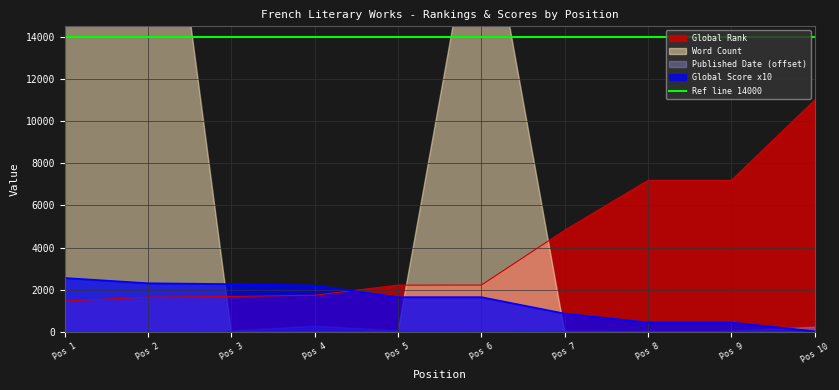

The value of Ref line 14000 at Pos 2 is 8811. True or false?

False